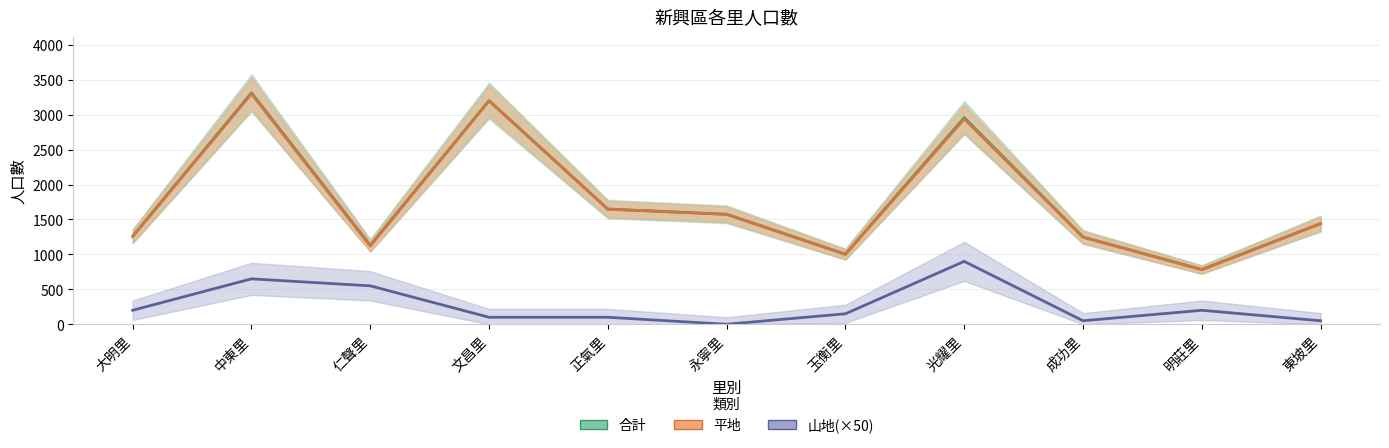

List the labels in order of 合計 value, smallest first.

明莊里, 玉衡里, 仁聲里, 成功里, 大明里, 東坡里, 永寧里, 正氣里, 光耀里, 文昌里, 中東里